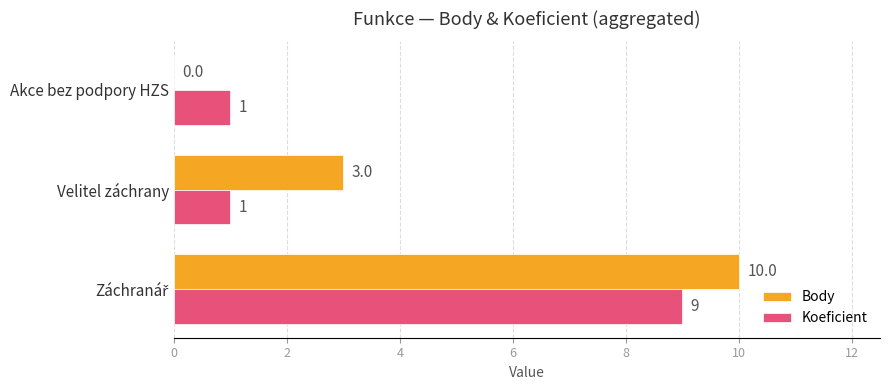

The Body series shows 3 at Velitel záchrany. True or false?

True